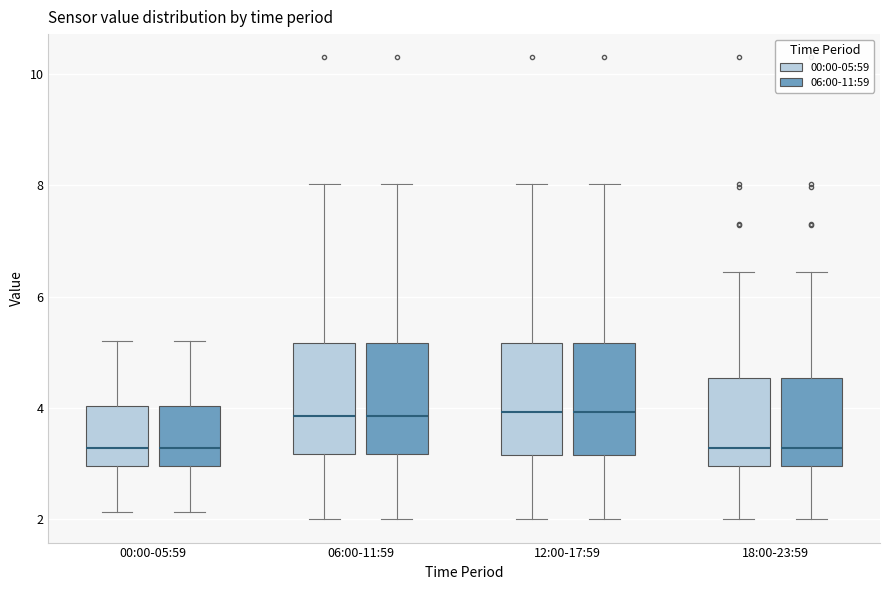

Where does the upper whisker of the box for 00:00-05:59 (06:00-11:59) end on the y-axis? The values are not printed on the chart, so give them approximately, as read against the axis.

5.2